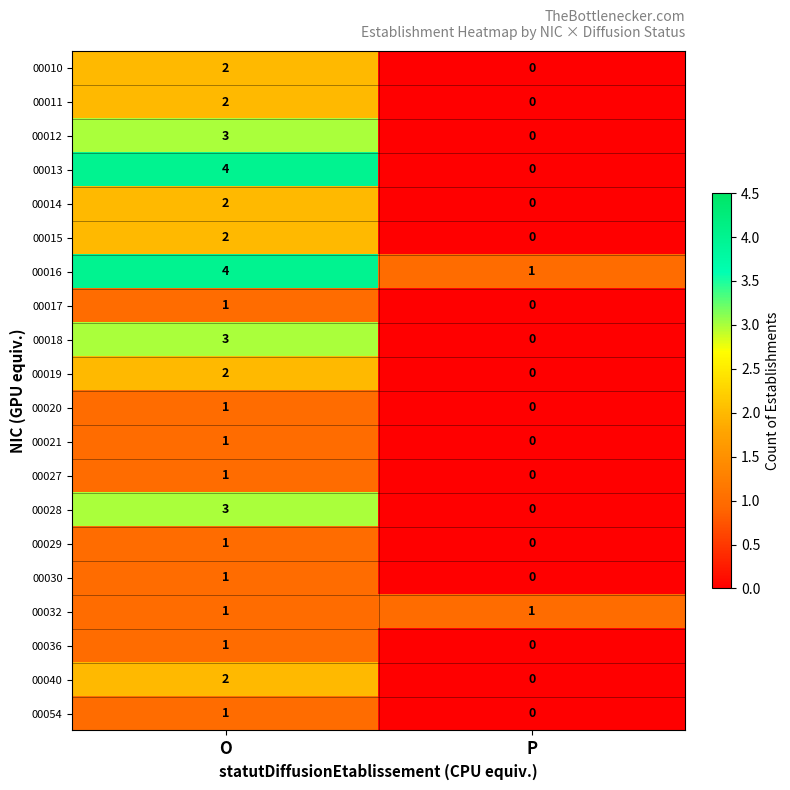

Is the value of 00015 at O greater than the value of 00028 at O?

No